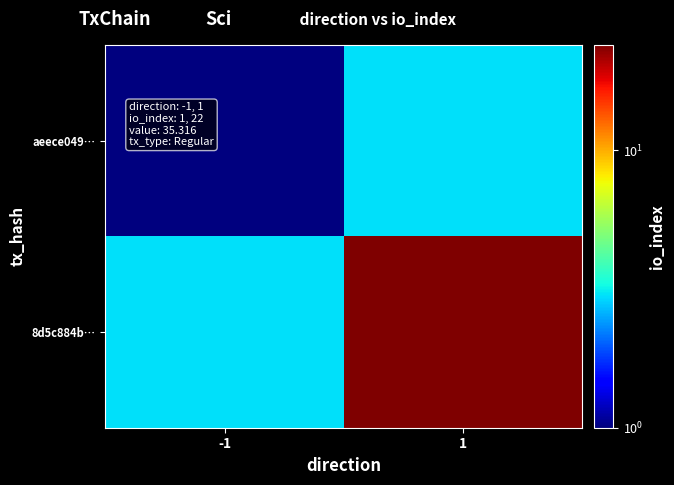

At which category is the sum across all series the highest?

1